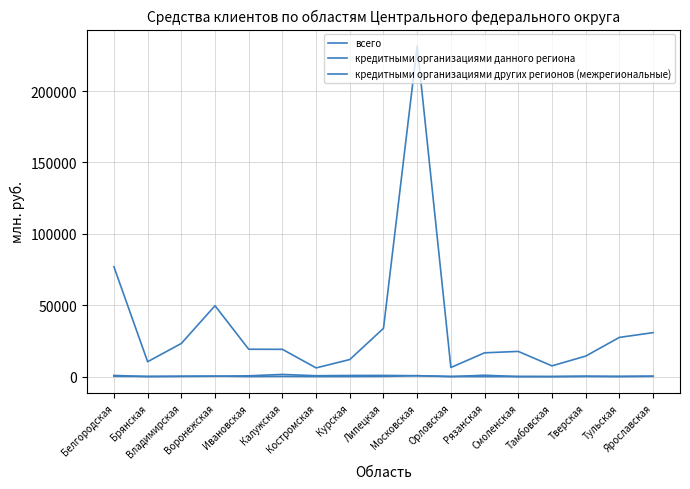

Is this an area chart (filled region under the line)?

No